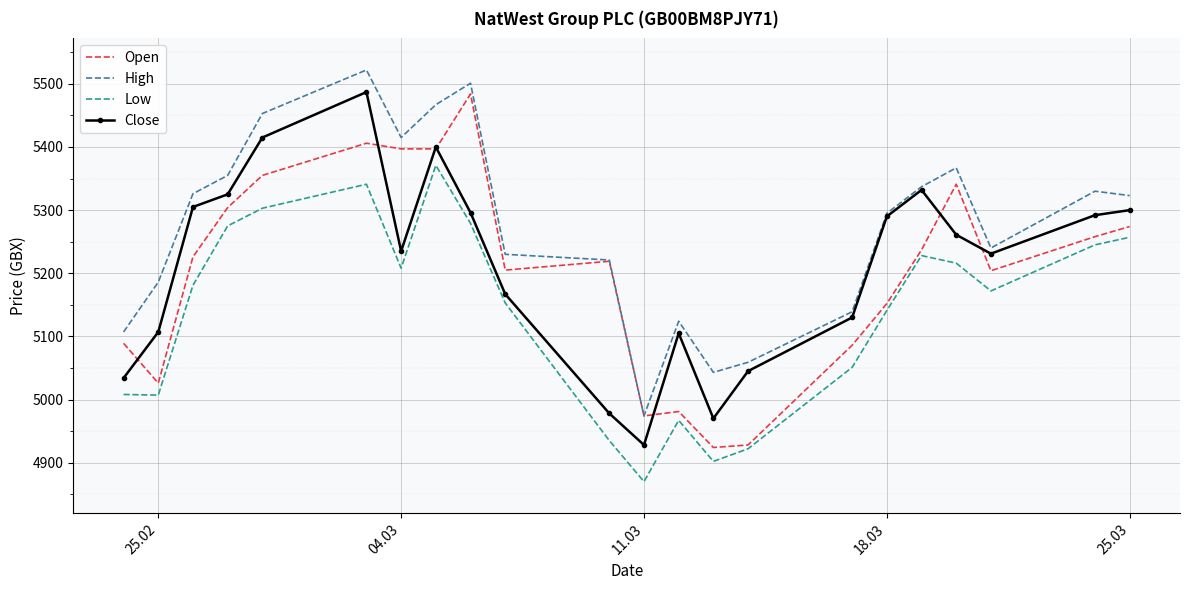

Which series has the largest total across all categories?

High